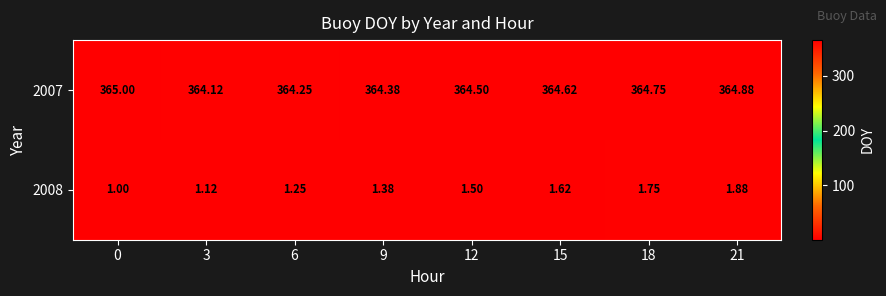

Rank the series at 9 from lowest to highest value.

2008, 2007